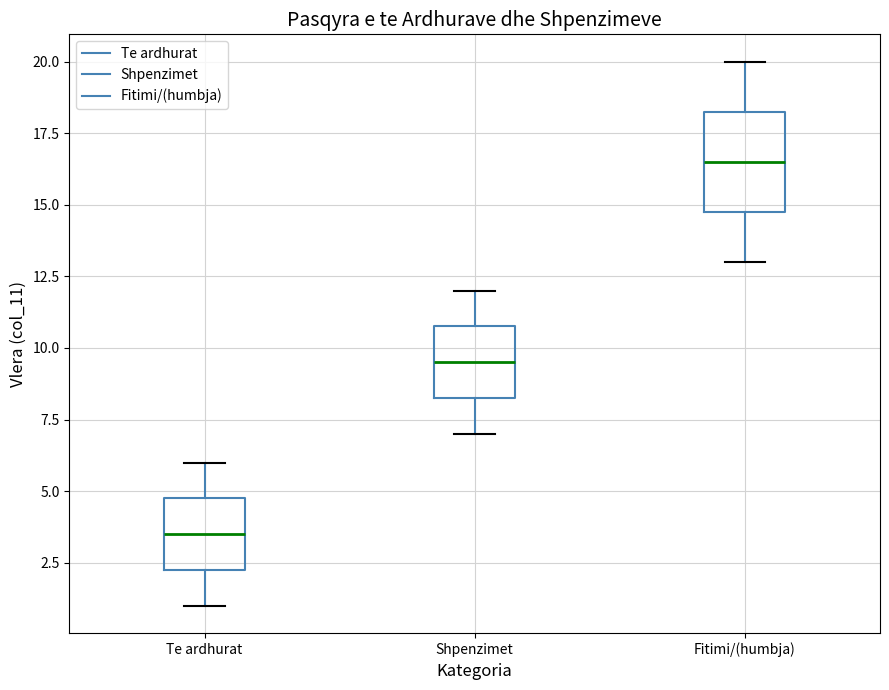

Where is the lower edge of the box for Shpenzimet on the y-axis? The values are not printed on the chart, so give them approximately, as read against the axis.

8.5